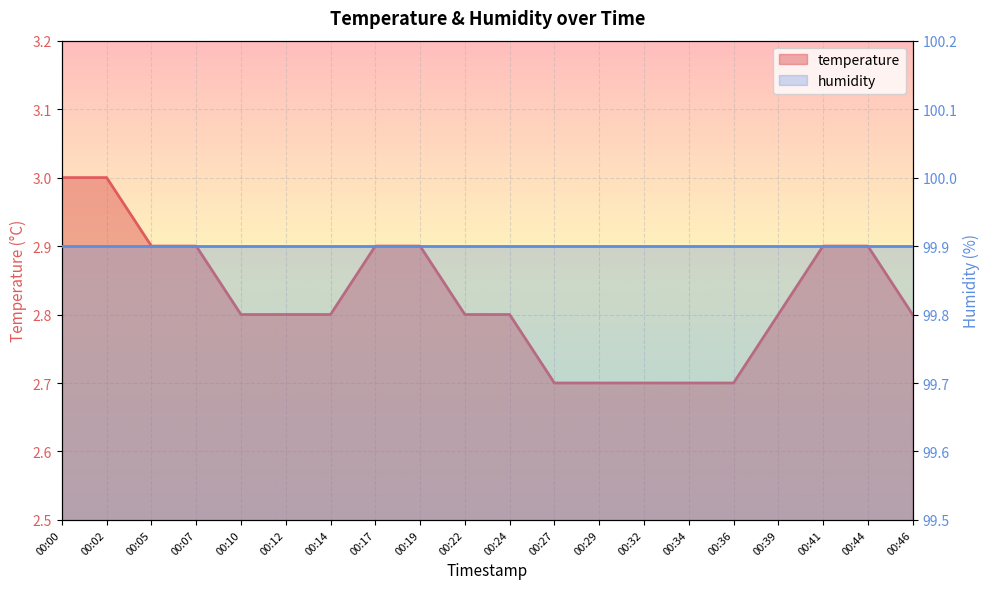

True or false: the data has more than 1 interior local peaks.

False